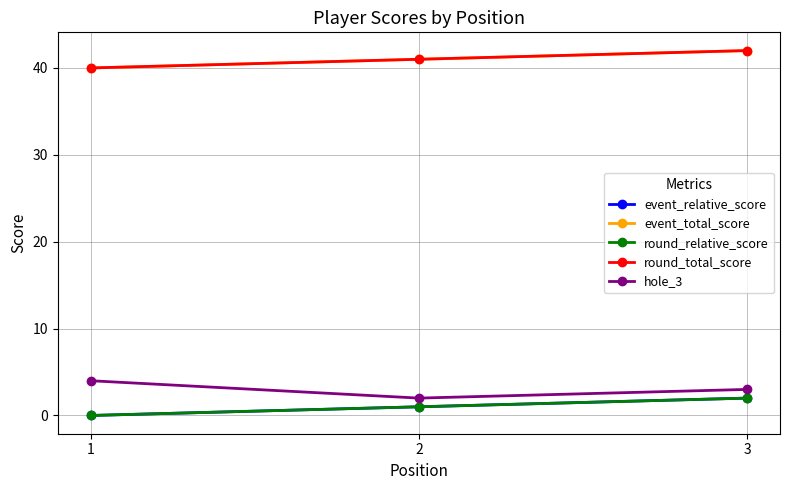

True or false: hole_3 has a value of 3 at 3.

True